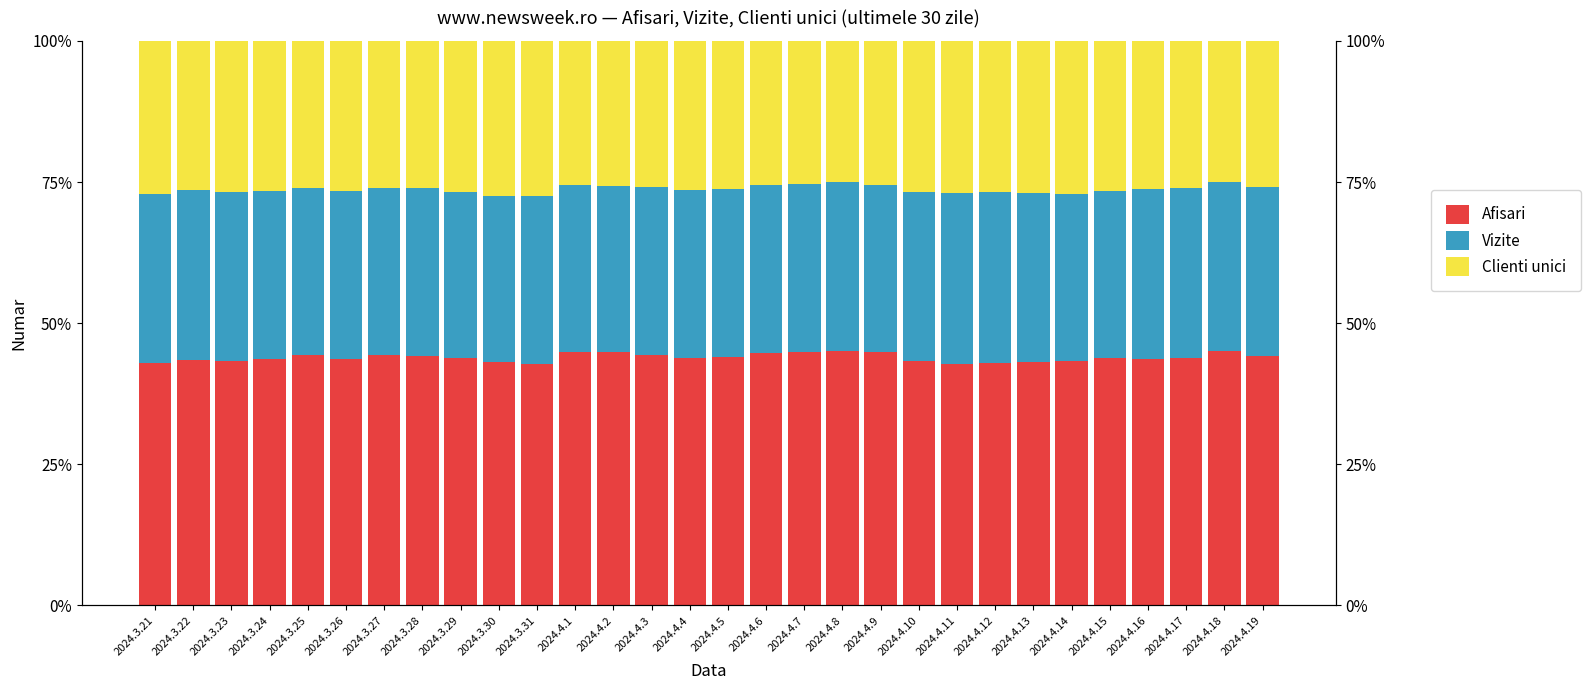

Which category has the lowest value in the Clienti unici series?

2024.4.8